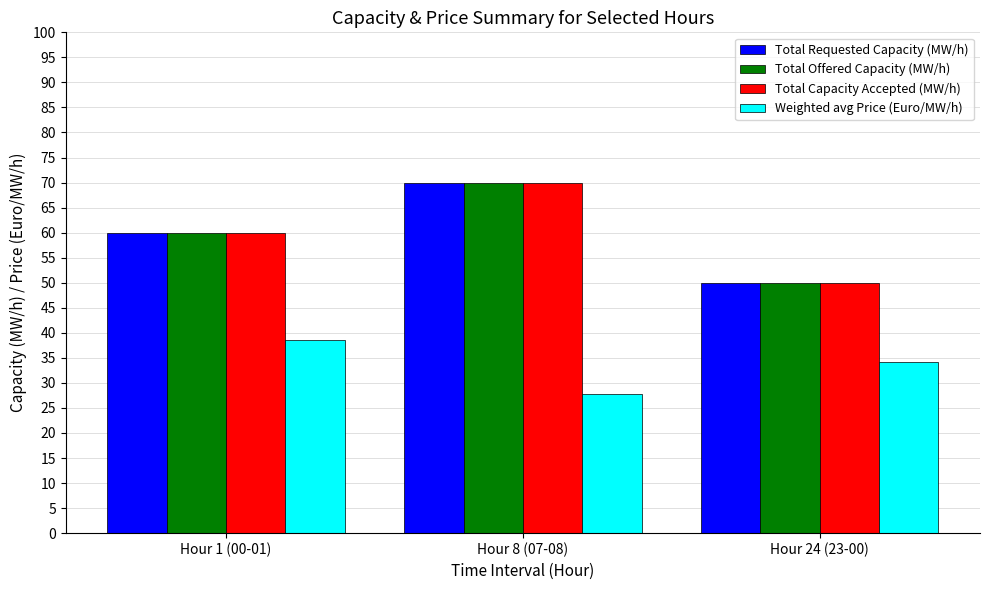

How many groups of bars are there?

3